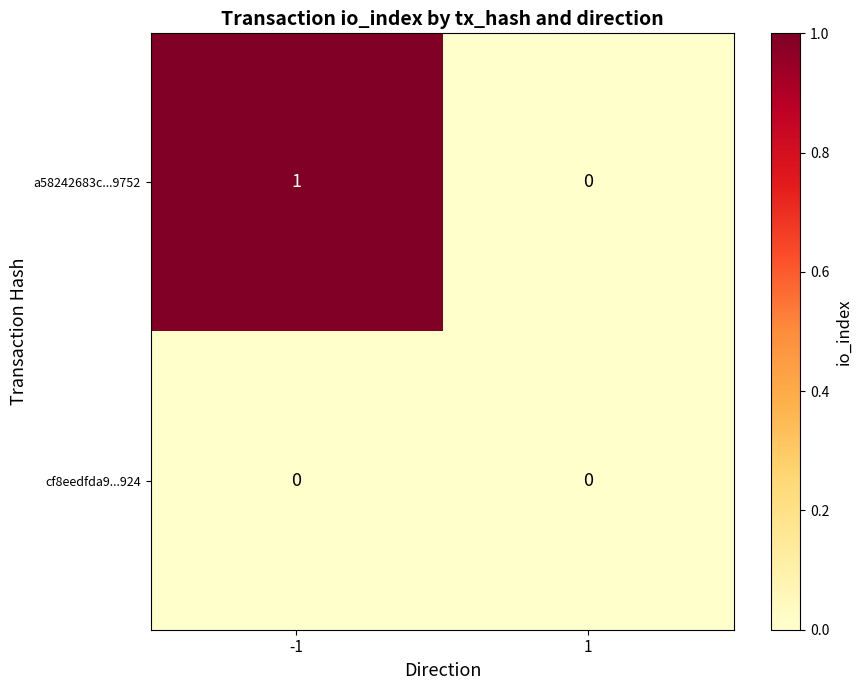

The cf8eedfda9...924 series shows 0 at 1. True or false?

True